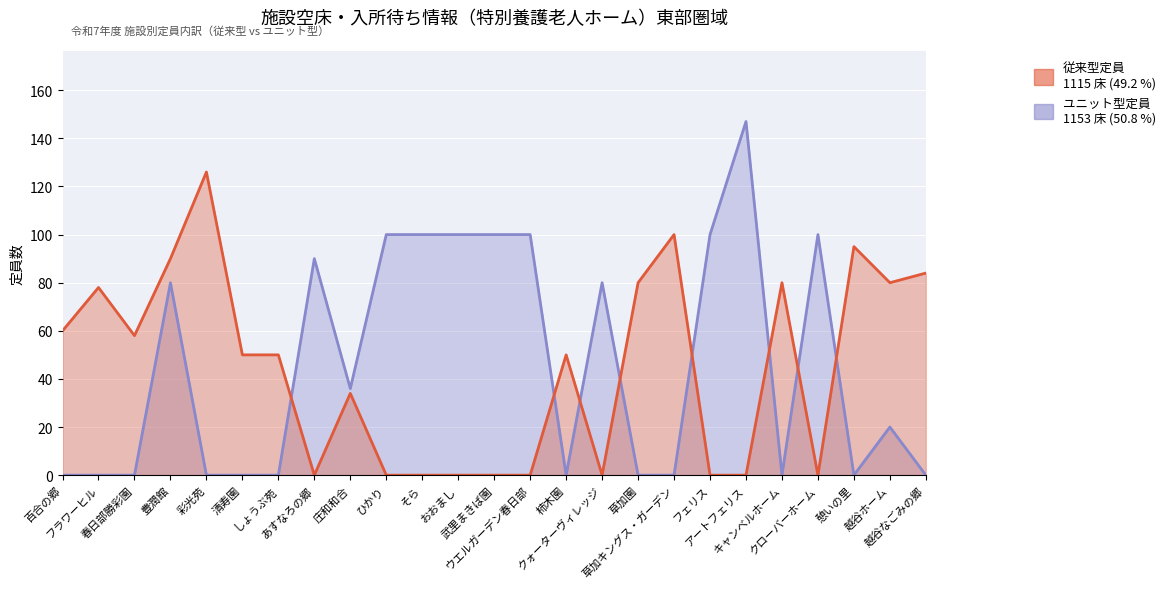

What is the average value of the 従来型定員 series?

45